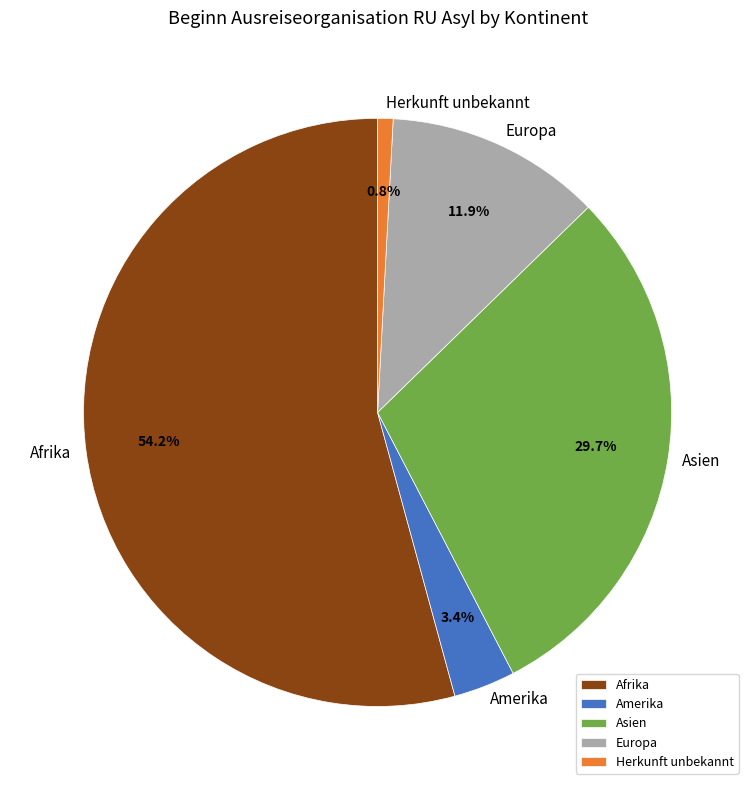

Which slice is the largest?

Afrika